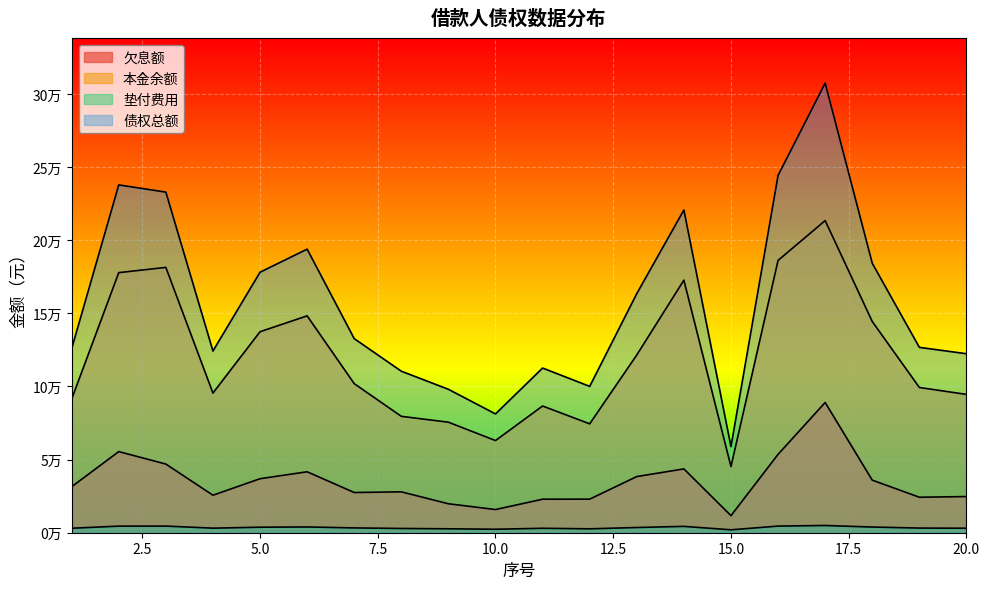

What is the average value of the 债权总额 series?

157808.4